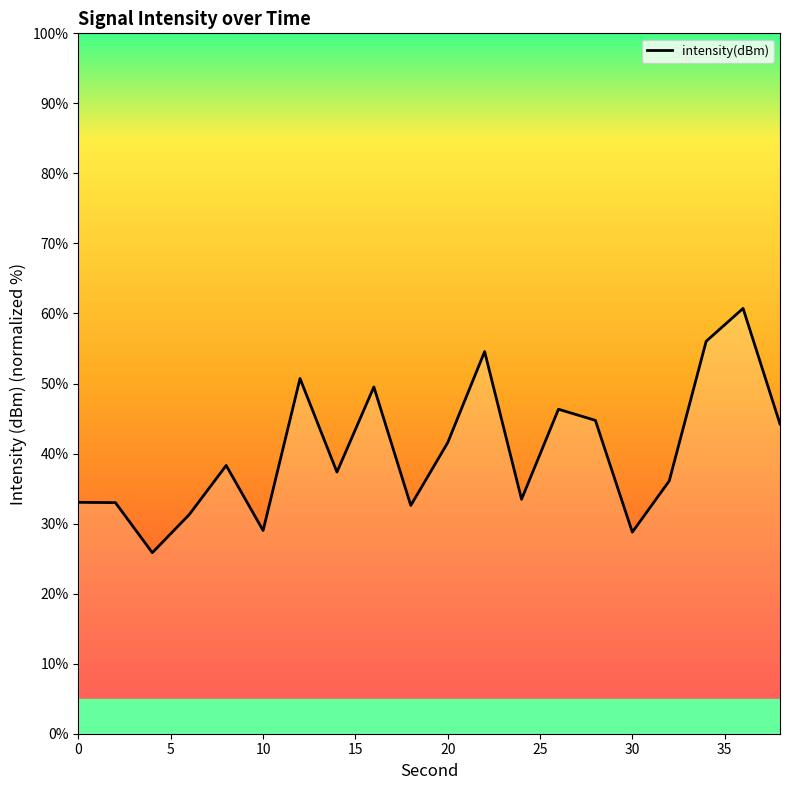

Does the chart have visible grid lines?

No